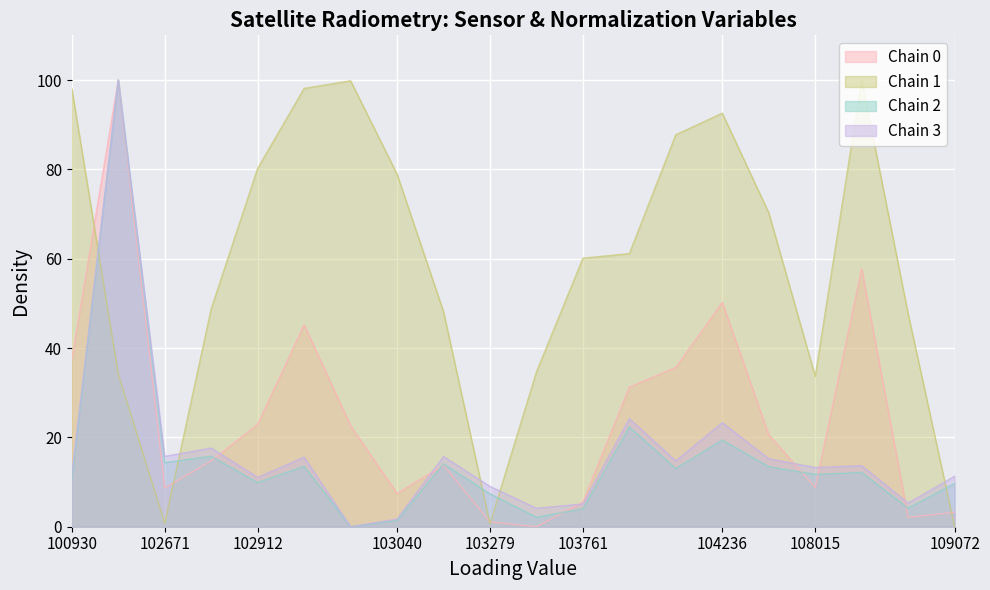

How many positive values does the rade9_mult_nadir_norm series have?

19